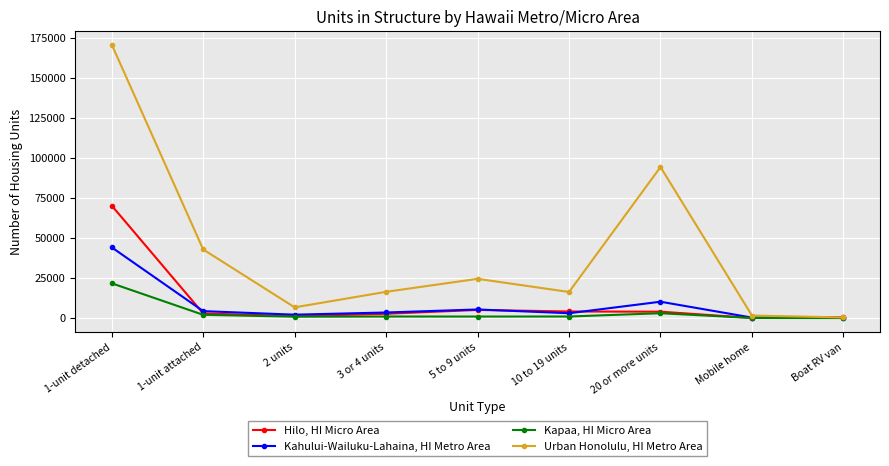

At which category is the sum across all series the highest?

1-unit detached